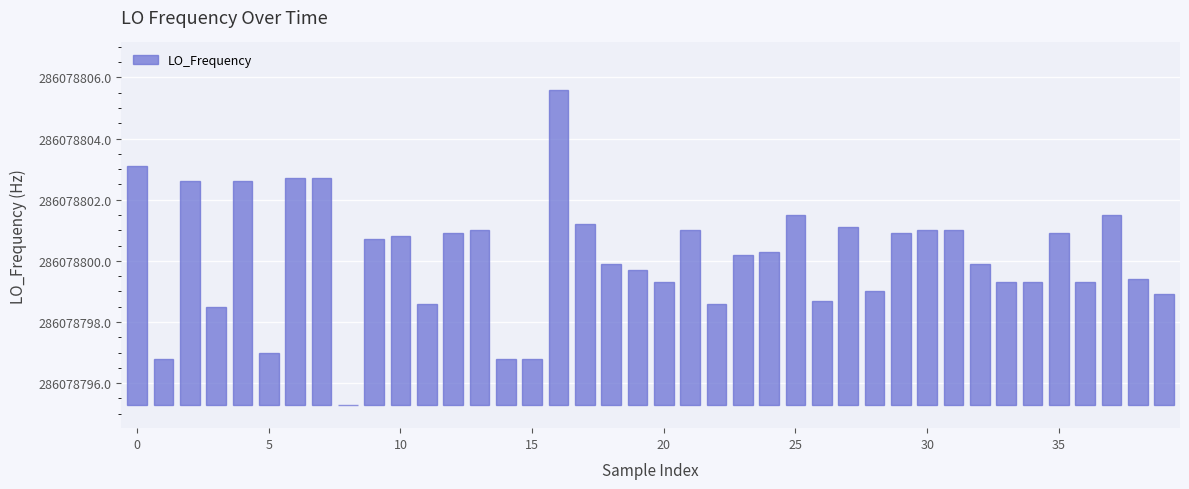

What is the label of the 33rd bar from the left?

32